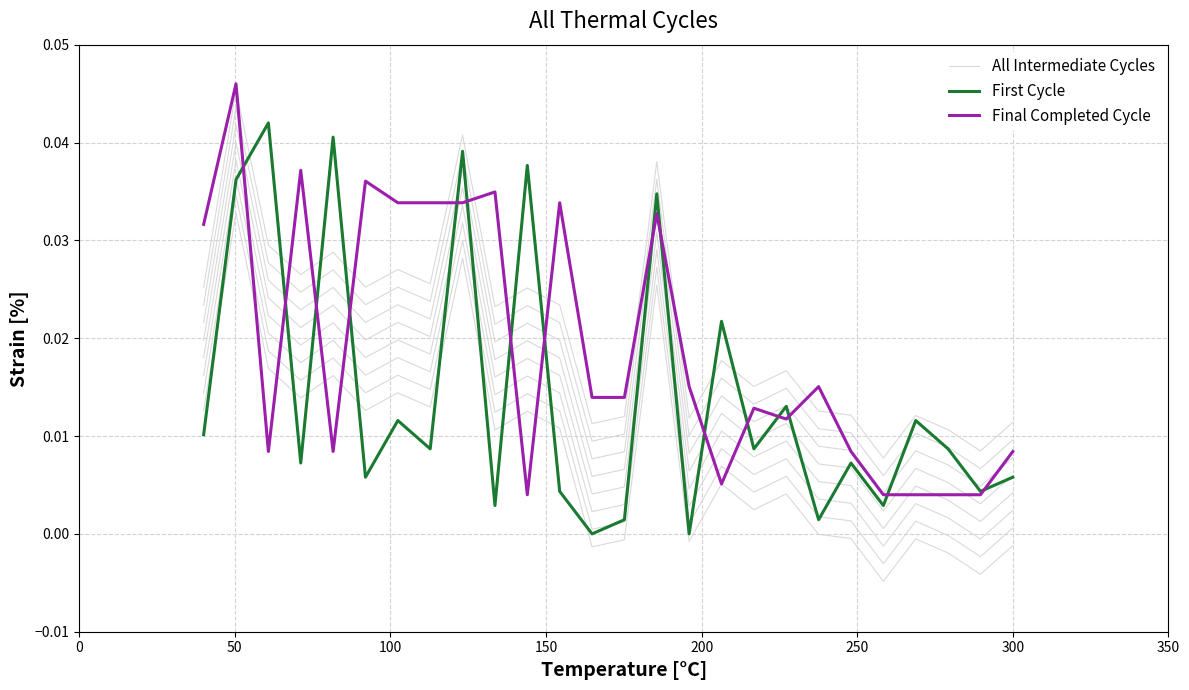

Which series has the largest range (max minus min)?

First Cycle